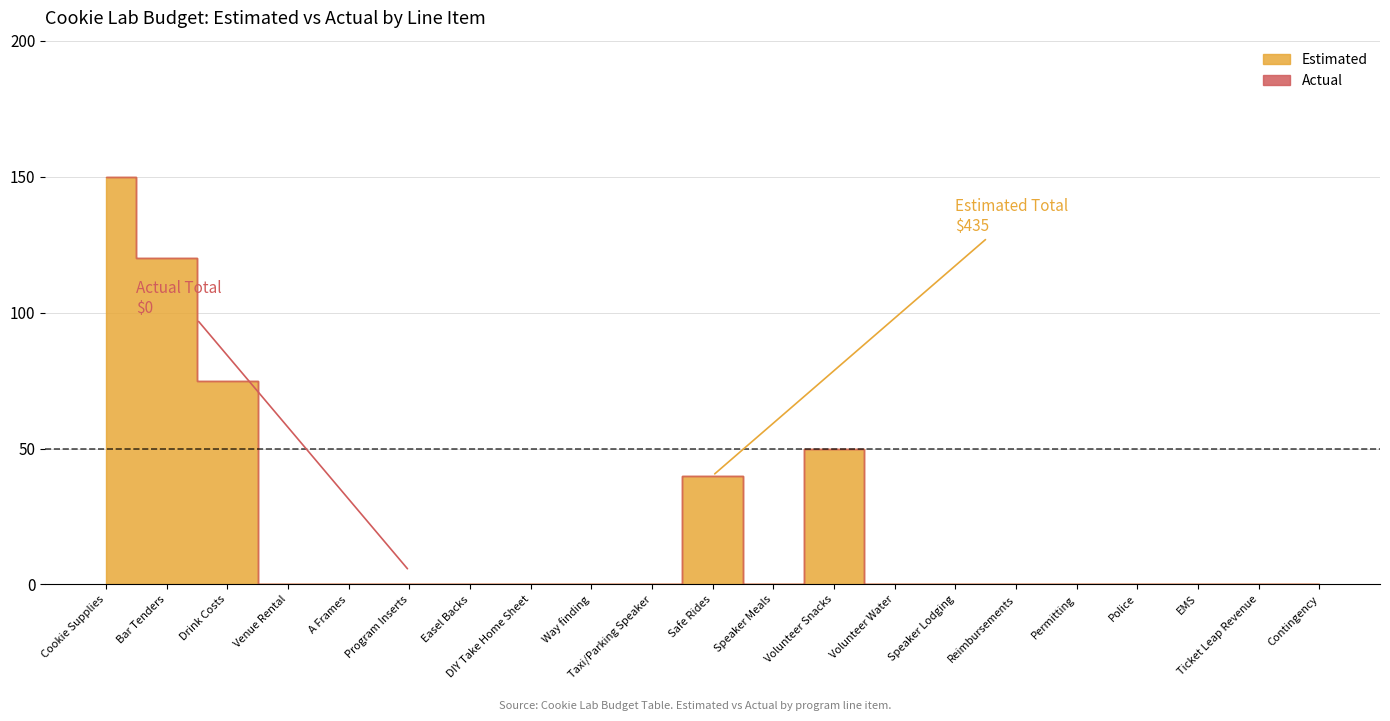

Rank the categories by value from highest to lowest.

Cookie Supplies, Bar Tenders, Drink Costs, Volunteer Snacks, Safe Rides, Venue Rental, A Frames, Program Inserts, Easel Backs, DIY Take Home Sheet, Way finding, Taxi/Parking Speaker, Speaker Meals, Volunteer Water, Speaker Lodging, Reimbursements, Permitting, Police, EMS, Ticket Leap Revenue, Contingency